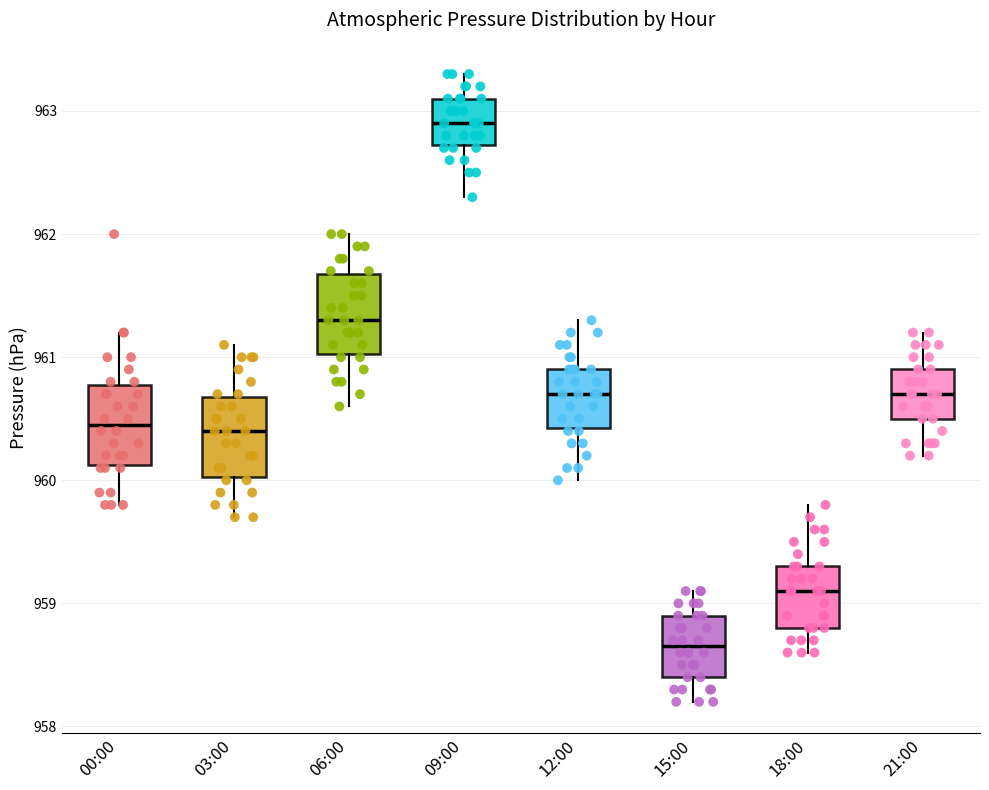

Reading left to right, read every box against the y-axis: the position of its median line, the range the box covers, and the ends of its whiskers. The values are not printed on the chart, so give them approximately, as read against the axis.

00:00: median 960.5, box 960.1 to 960.8, whiskers 959.8 to 961.2
03:00: median 960.4, box 960.0 to 960.7, whiskers 959.7 to 961.1
06:00: median 961.3, box 961.0 to 961.7, whiskers 960.6 to 962.0
09:00: median 962.9, box 962.7 to 963.1, whiskers 962.3 to 963.3
12:00: median 960.7, box 960.4 to 960.9, whiskers 960.0 to 961.3
15:00: median 958.7, box 958.4 to 958.9, whiskers 958.2 to 959.1
18:00: median 959.1, box 958.8 to 959.3, whiskers 958.6 to 959.8
21:00: median 960.7, box 960.5 to 960.9, whiskers 960.2 to 961.2